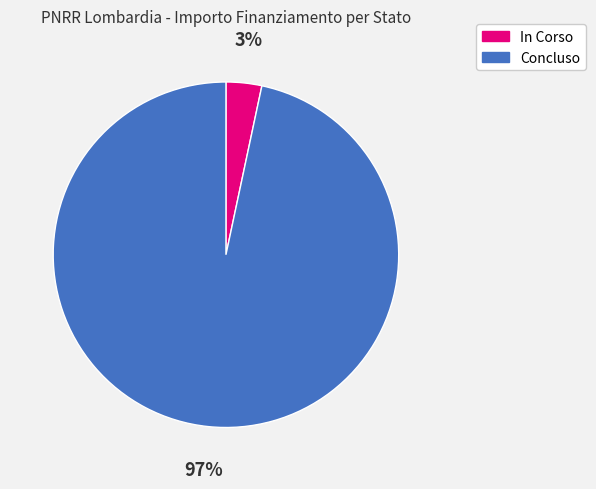

Count the number of slices in the pie.

2